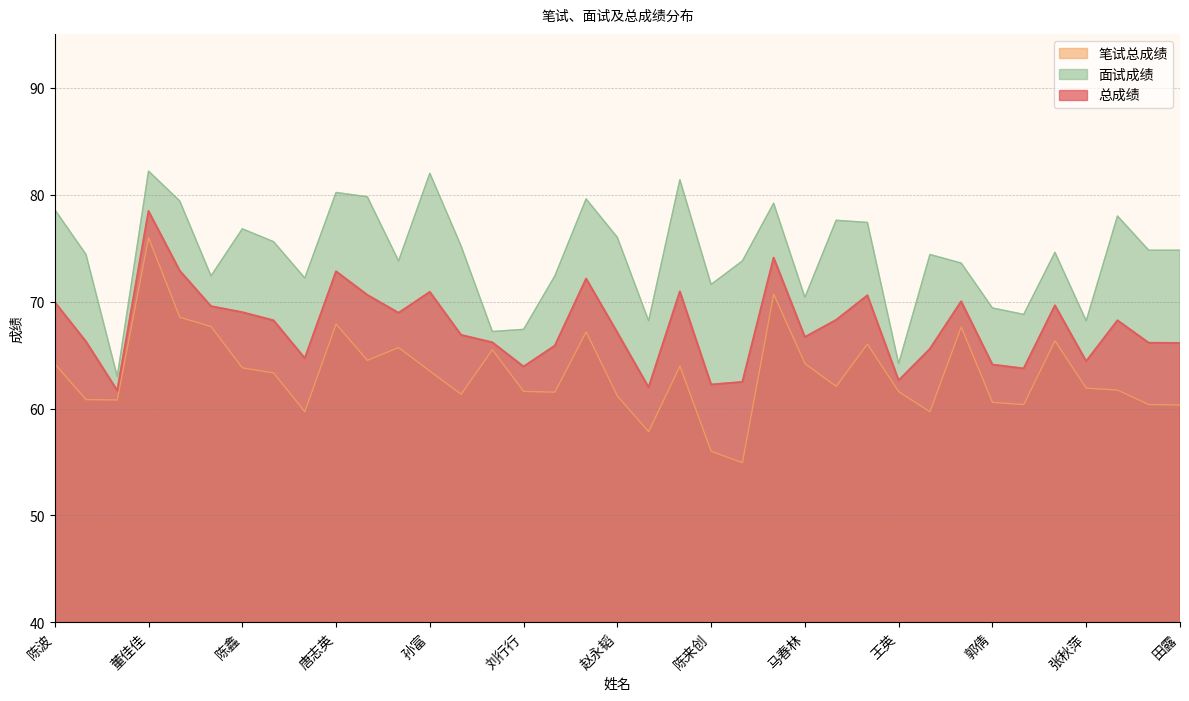

How many data points does each series have?

37